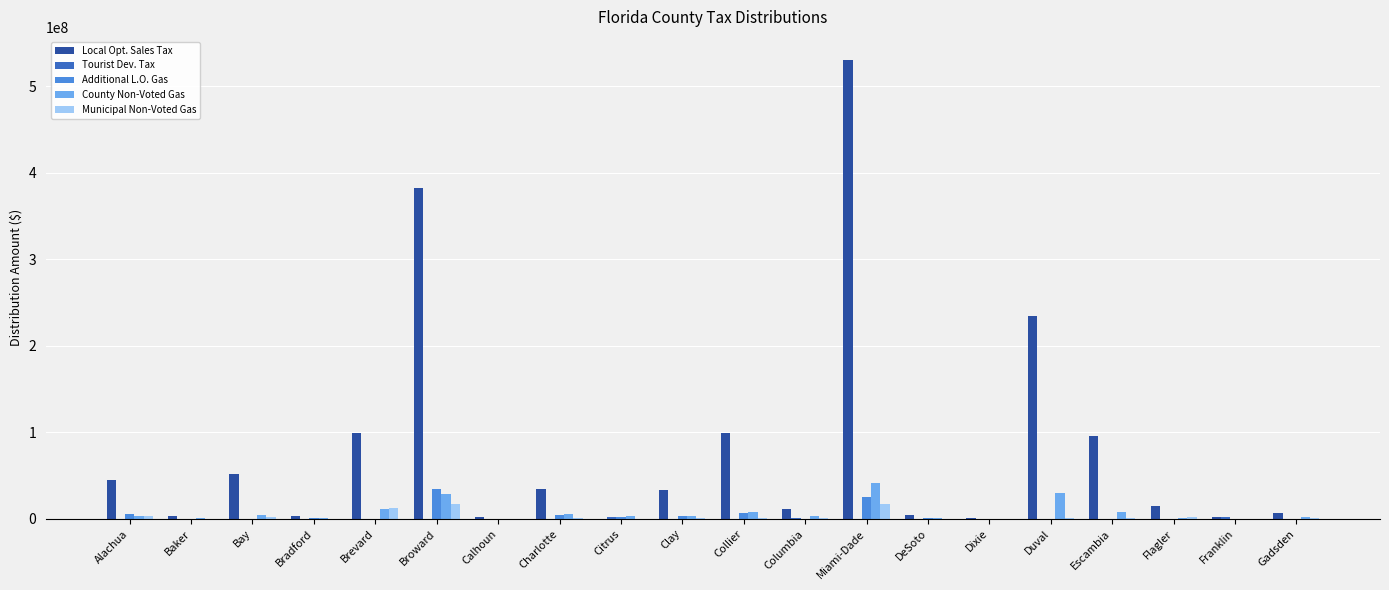

Which series has the widest spread of values?

Local Opt. Sales Tax